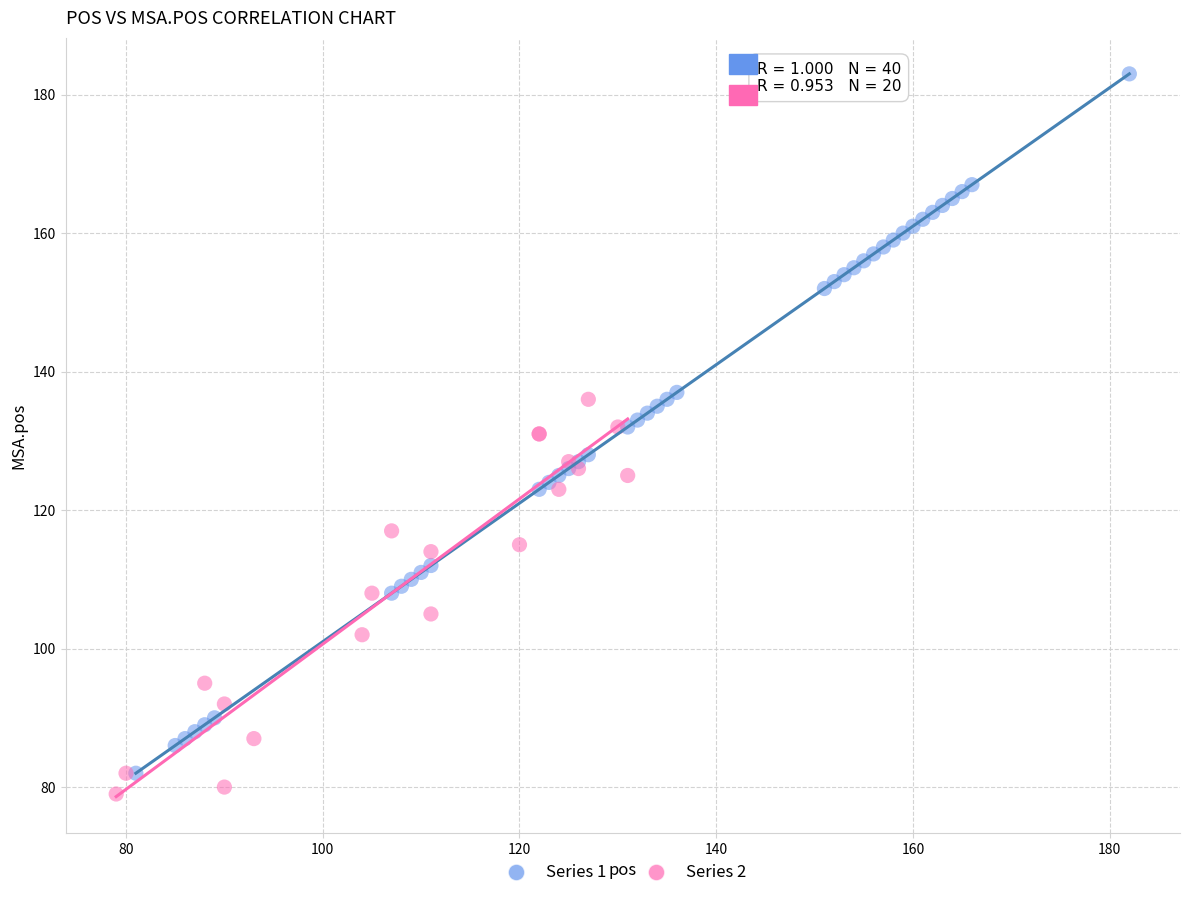

Which series has the widest spread of Y values?

Series 1